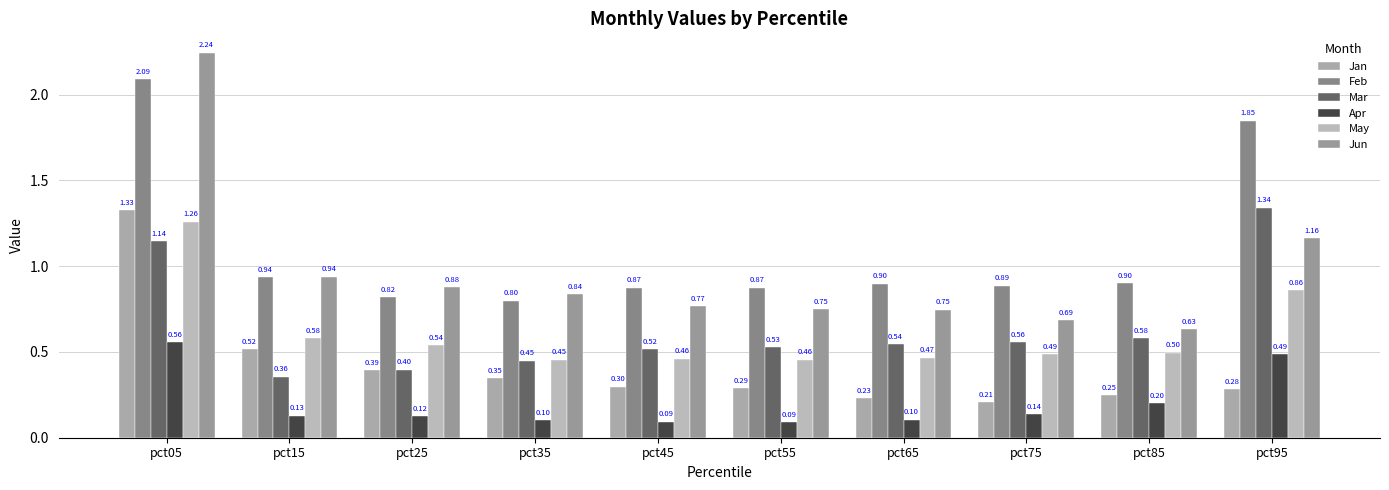

How many data points does each series have?

10